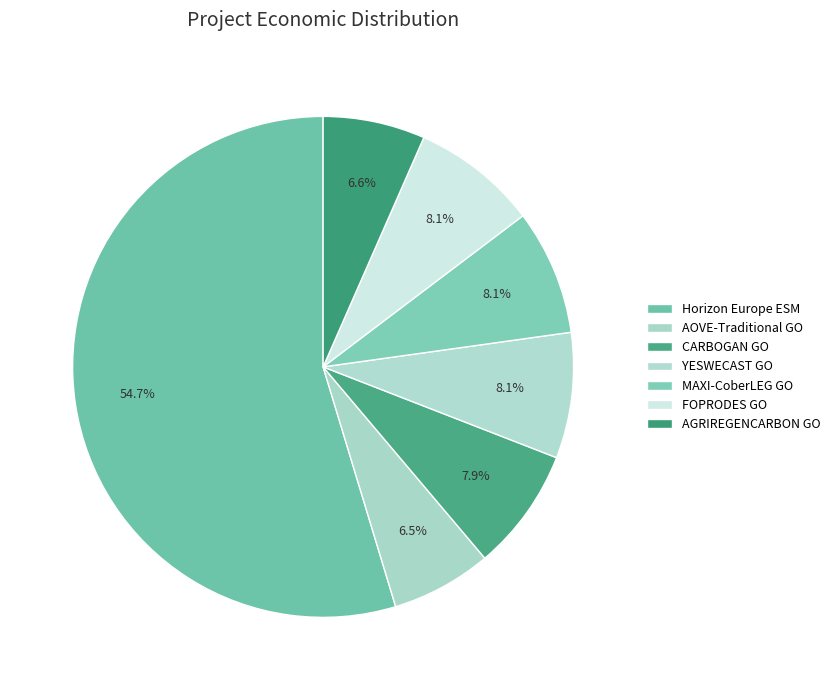

To the nearest percent, what is the difference between the largest and smallest slice percentages?

48%